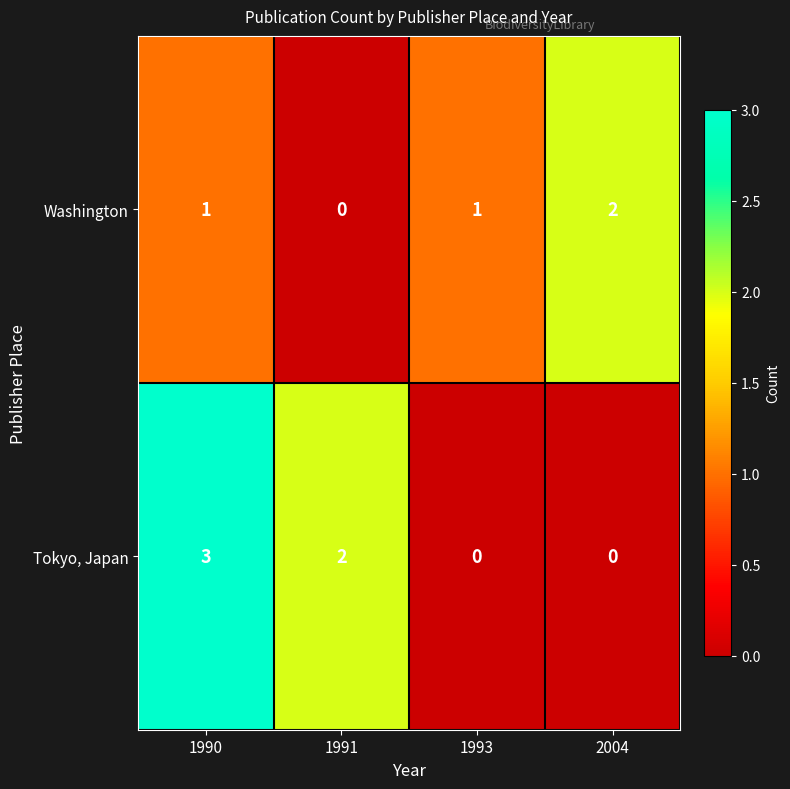

List the series in order of their overall mean, highest first.

Tokyo, Japan, Washington